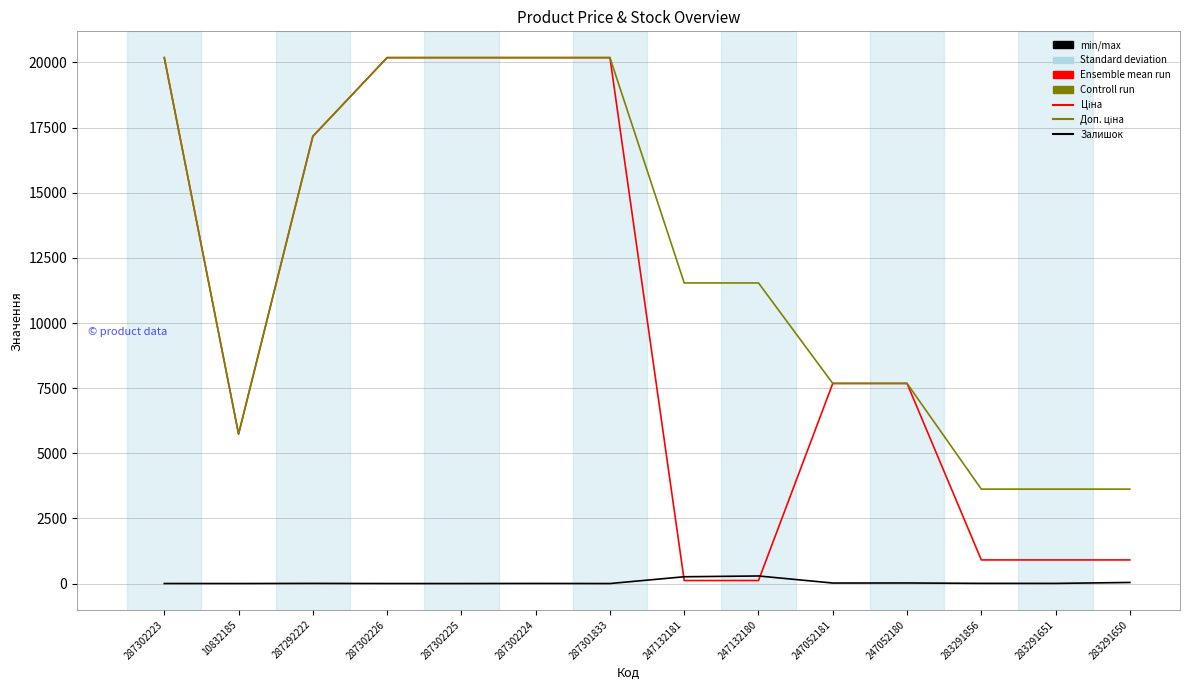

True or false: Залишок has a value of 0.0 at 287302225.

True